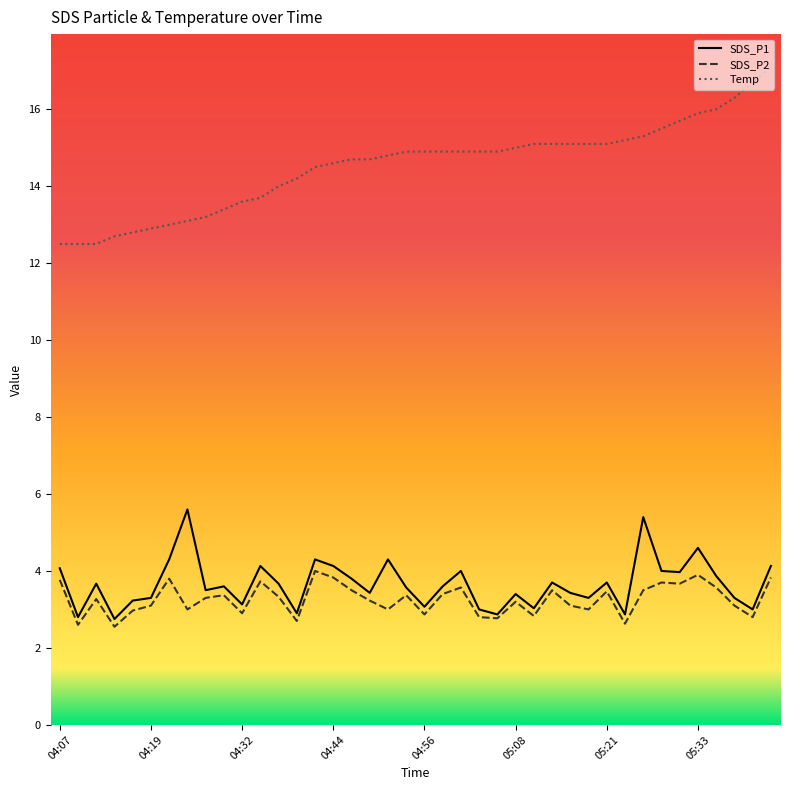

Which category has the lowest value in the Temp series?

04:07